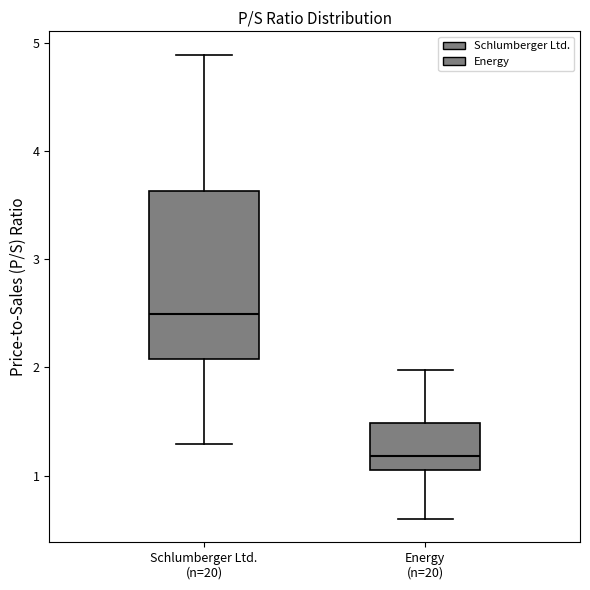

Where does the upper whisker of the box for Energy (n=20) end on the y-axis? The values are not printed on the chart, so give them approximately, as read against the axis.

2.0